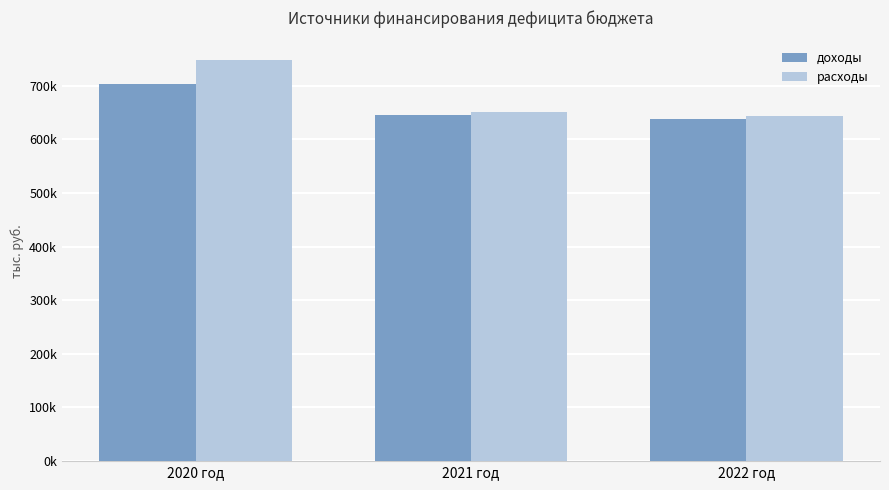

List the series in order of their peak value, highest first.

расходы, доходы